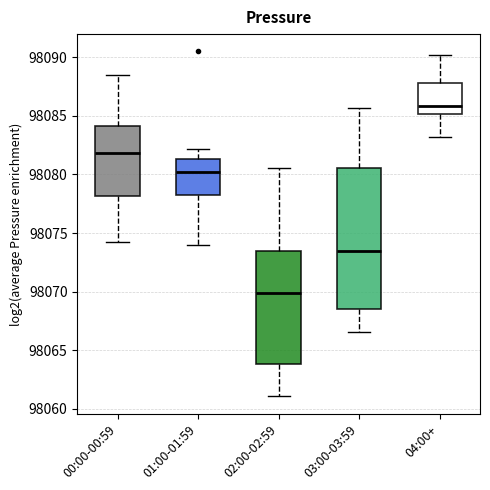

Which box is the tallest, from its lower edge to its upper edge?

03:00-03:59